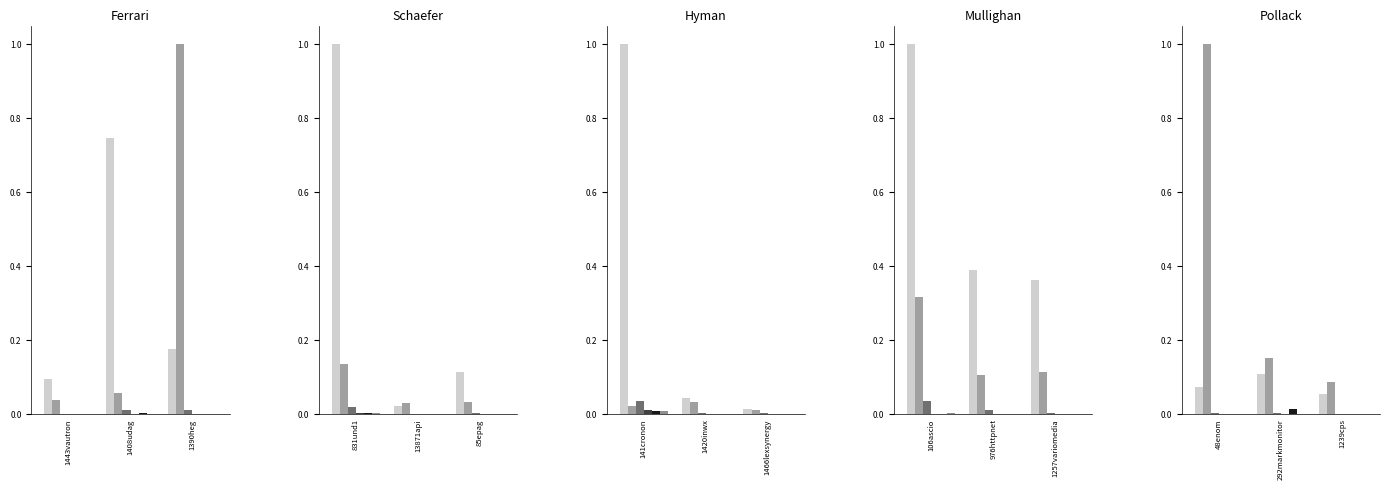

At which label does deleted-domains-nograce reach its minimum?

48enom